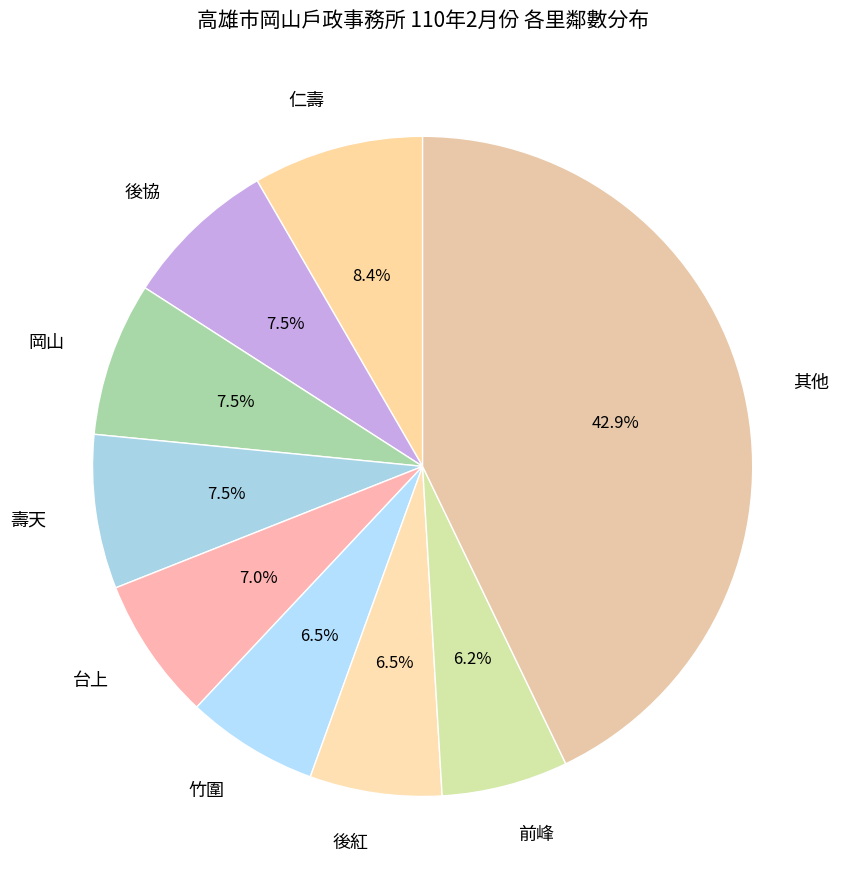

How many segments does this pie chart have?

9